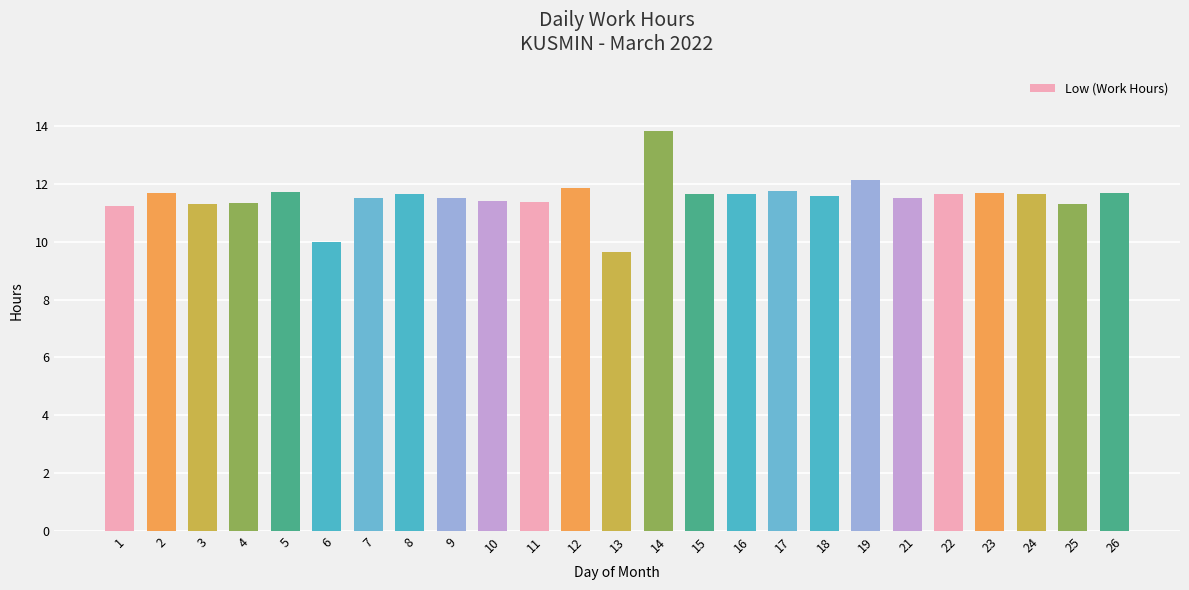

Read the value at 3.

11.3